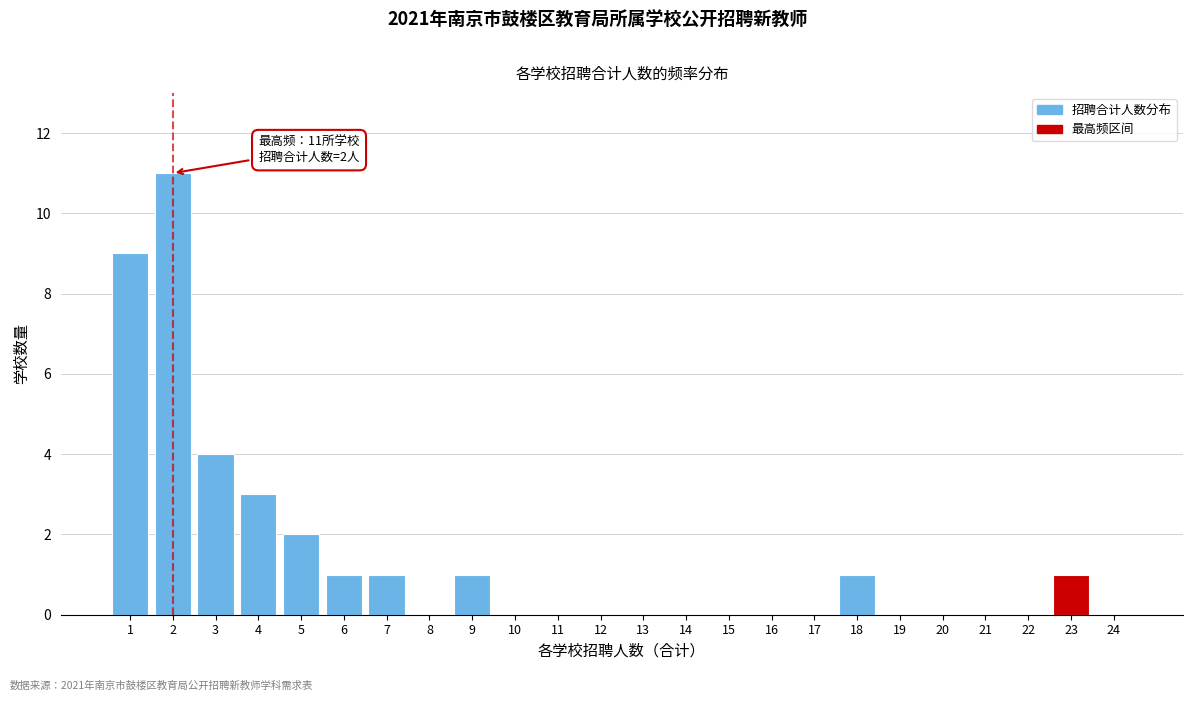

Reading left to right, what are all the values shown in this chart?

1=9	2=11	3=4	4=3	5=2	6=1	7=1	8=0	9=1	10=0	11=0	12=0	13=0	14=0	15=0	16=0	17=0	18=1	19=0	20=0	21=0	22=0	23=1	24=0